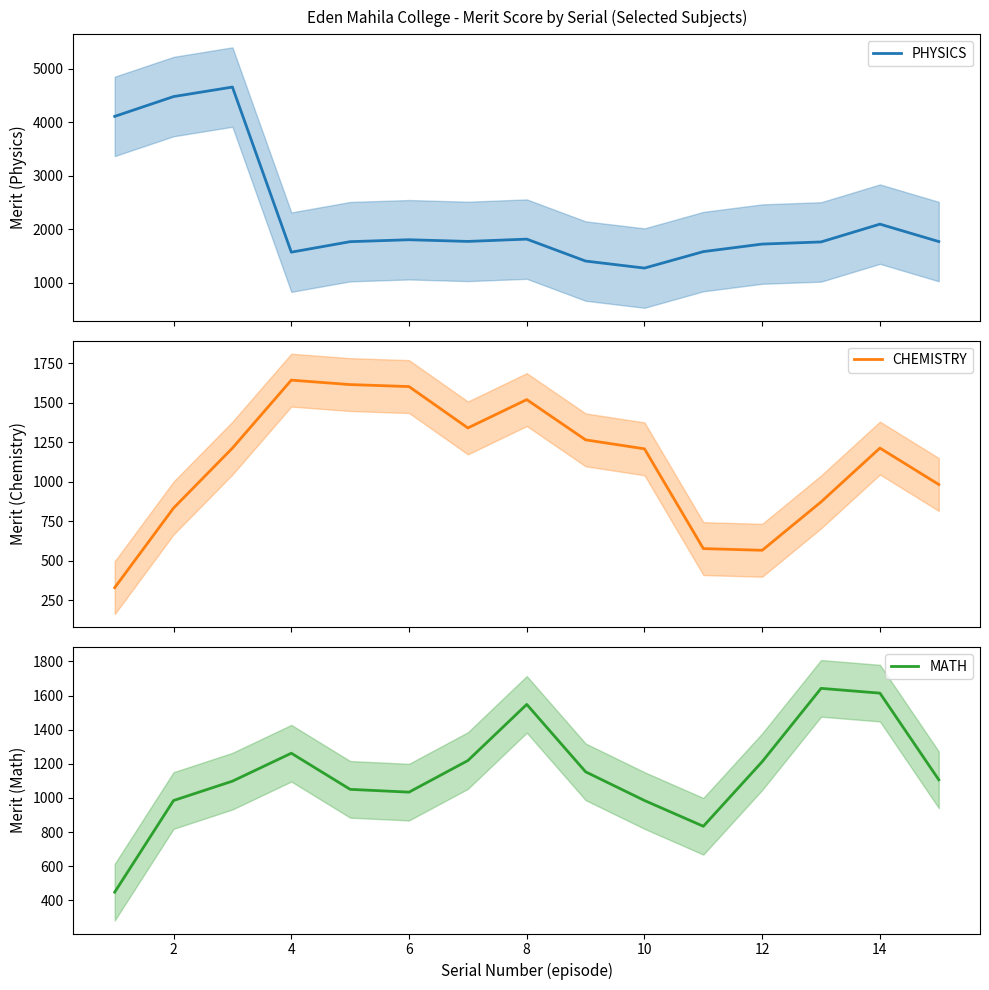

After their last crossing, which series has the higher values: CHEMISTRY or PHYSICS?

PHYSICS